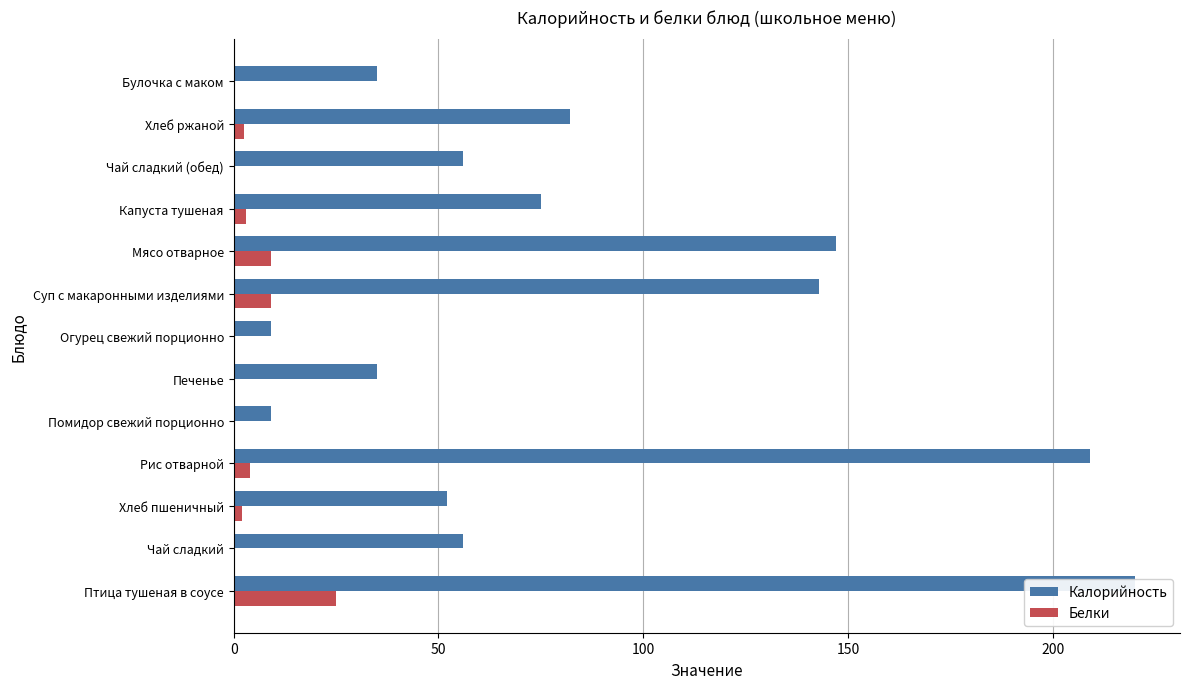

How many categories are shown in the chart?

13